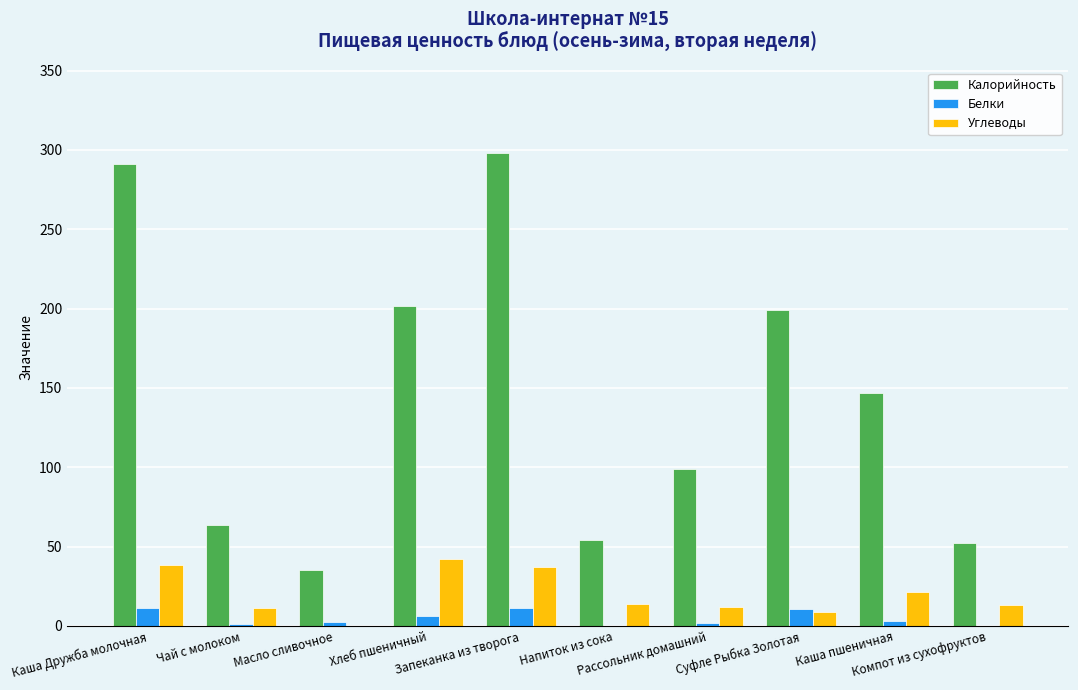

How many series are shown in this chart?

3